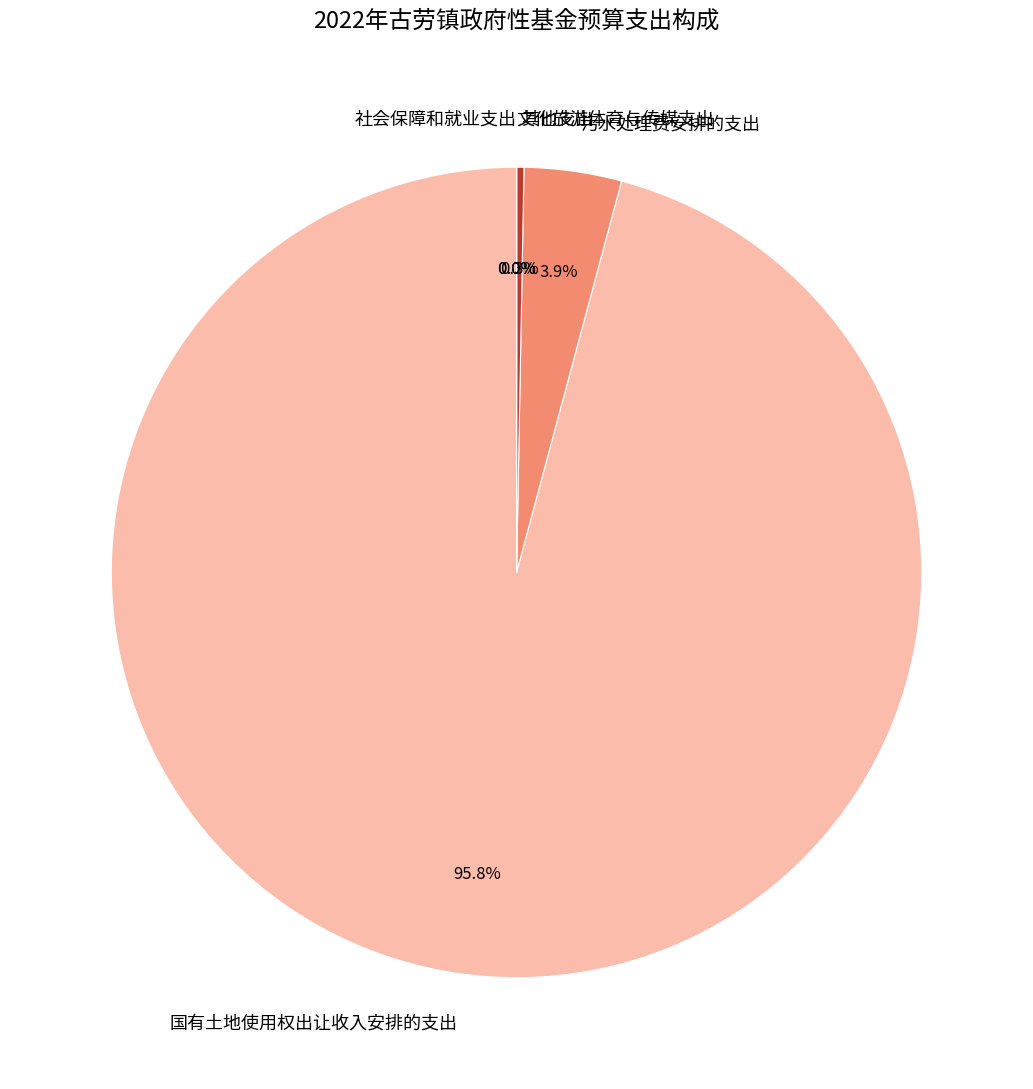

What is the change in value from 污水处理费安排的支出 to 其他支出?

-101.7